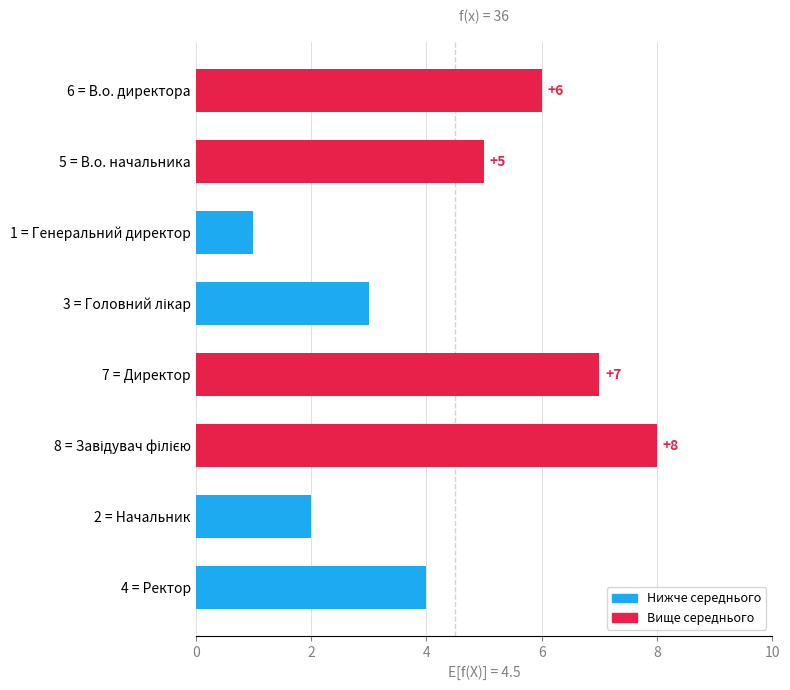

How many values are between 3 and 7?

5